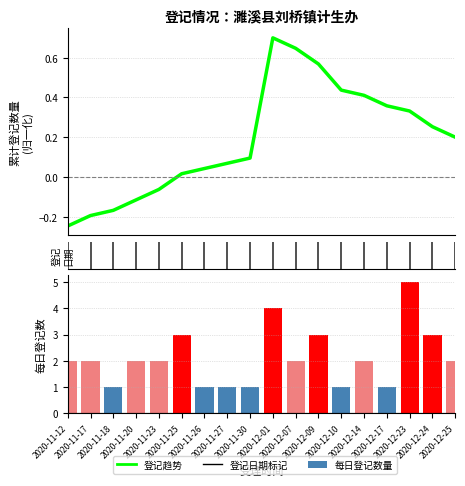

How many values in 登记趋势 are below zero?

5